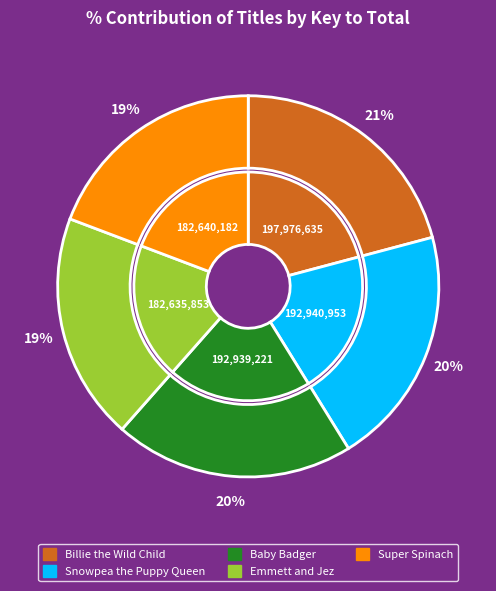

What percentage is the Billie the Wild Child slice, to the nearest percent?

21%